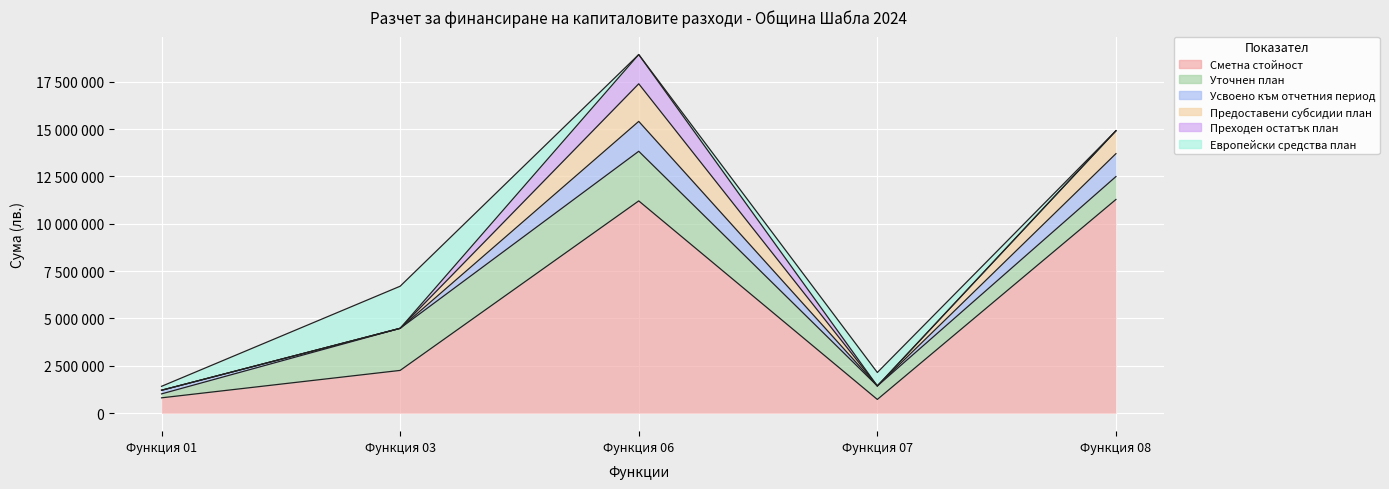

In Усвоено към отчетния период, how many points are higher than both neighbors (excluding endpoints)?

1